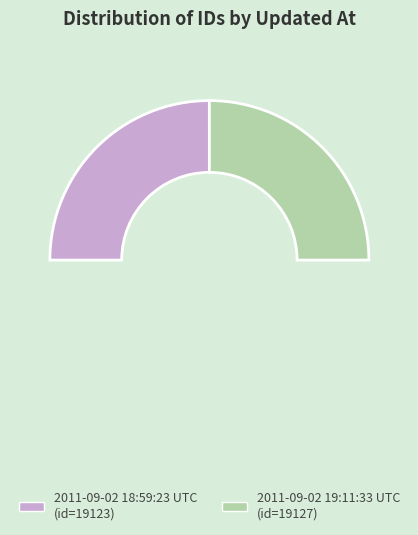

Which category has the smallest portion of the pie?

2011-09-02 18:59:23 UTC